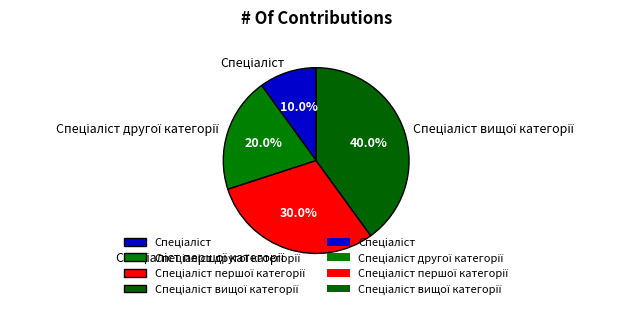

Is there a majority slice in this chart?

No